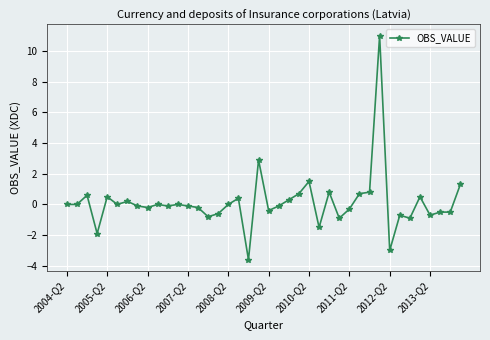

What is the difference between the maximum and minimum values?

14.6